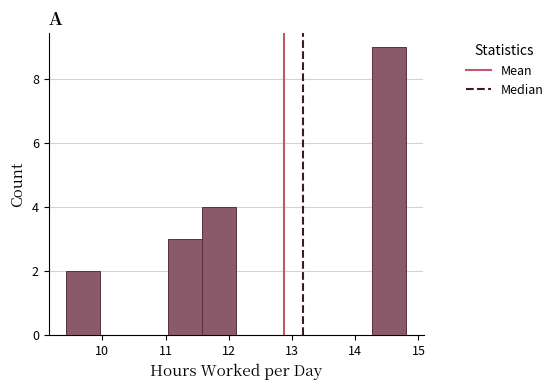

Which range on the x-axis has the tallest bar?

14.3 to 14.8